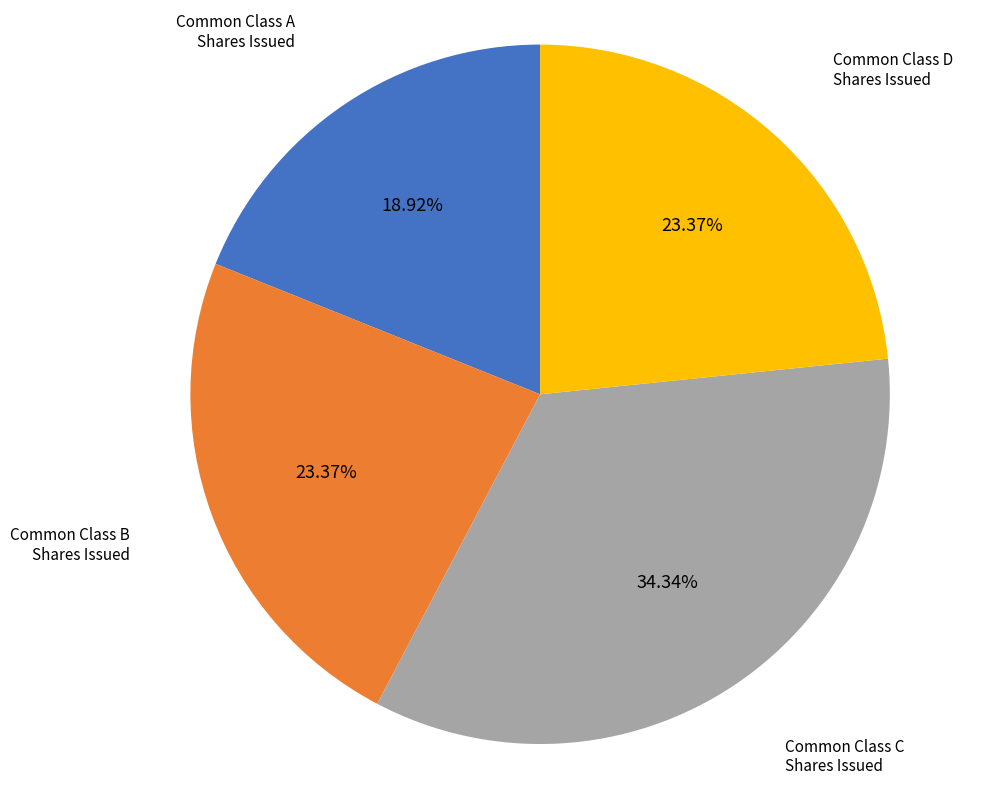

Combined, do Common Class D Shares Issued and Common Class B Shares Issued account for over 50%?

No